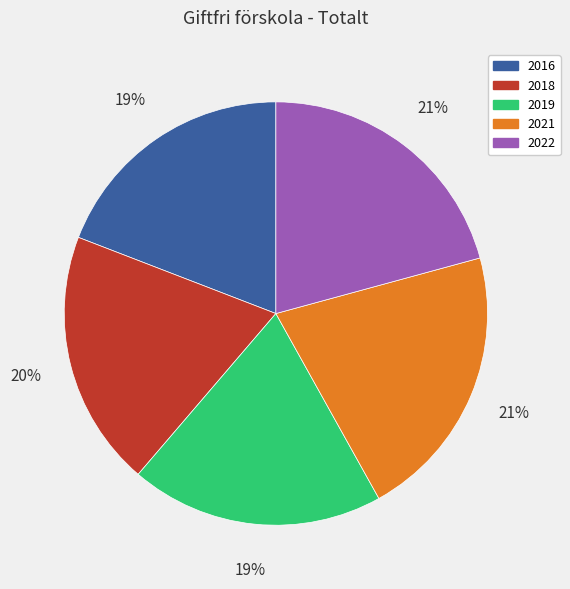

Do 2016 and 2018 together represent more than half of the pie?

No